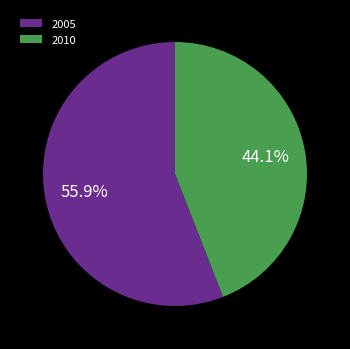

Between 2005 and 2010, which is larger?

2005